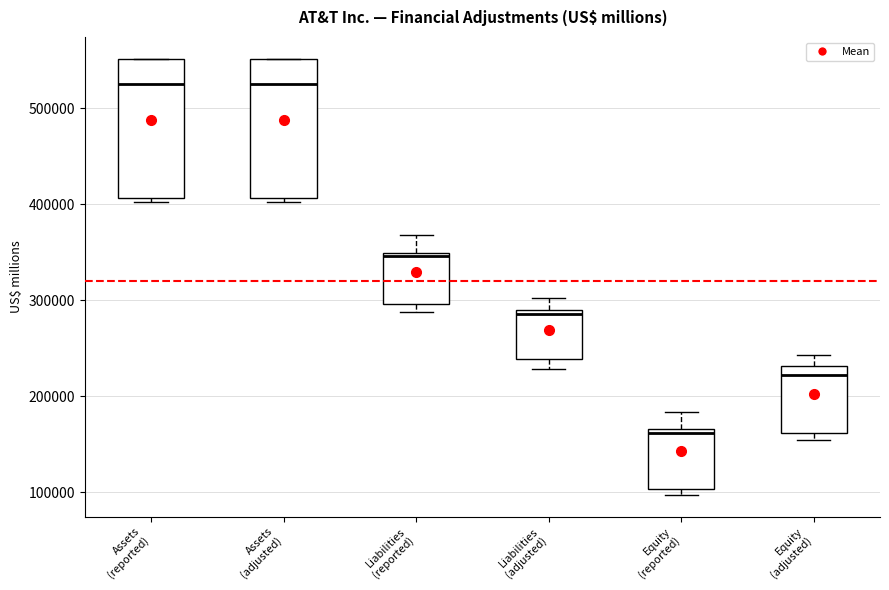

Where is the upper edge of the box for Assets (reported) on the y-axis? The values are not printed on the chart, so give them approximately, as read against the axis.

550000